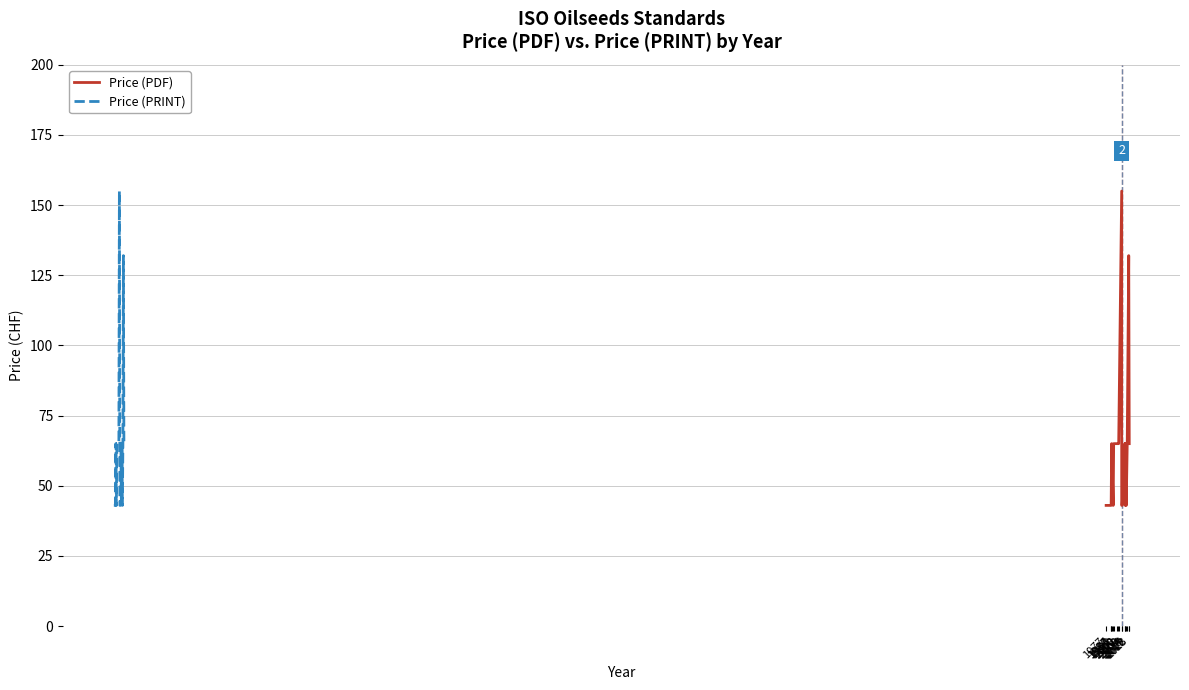

What is the minimum value for Price (PRINT)?

43